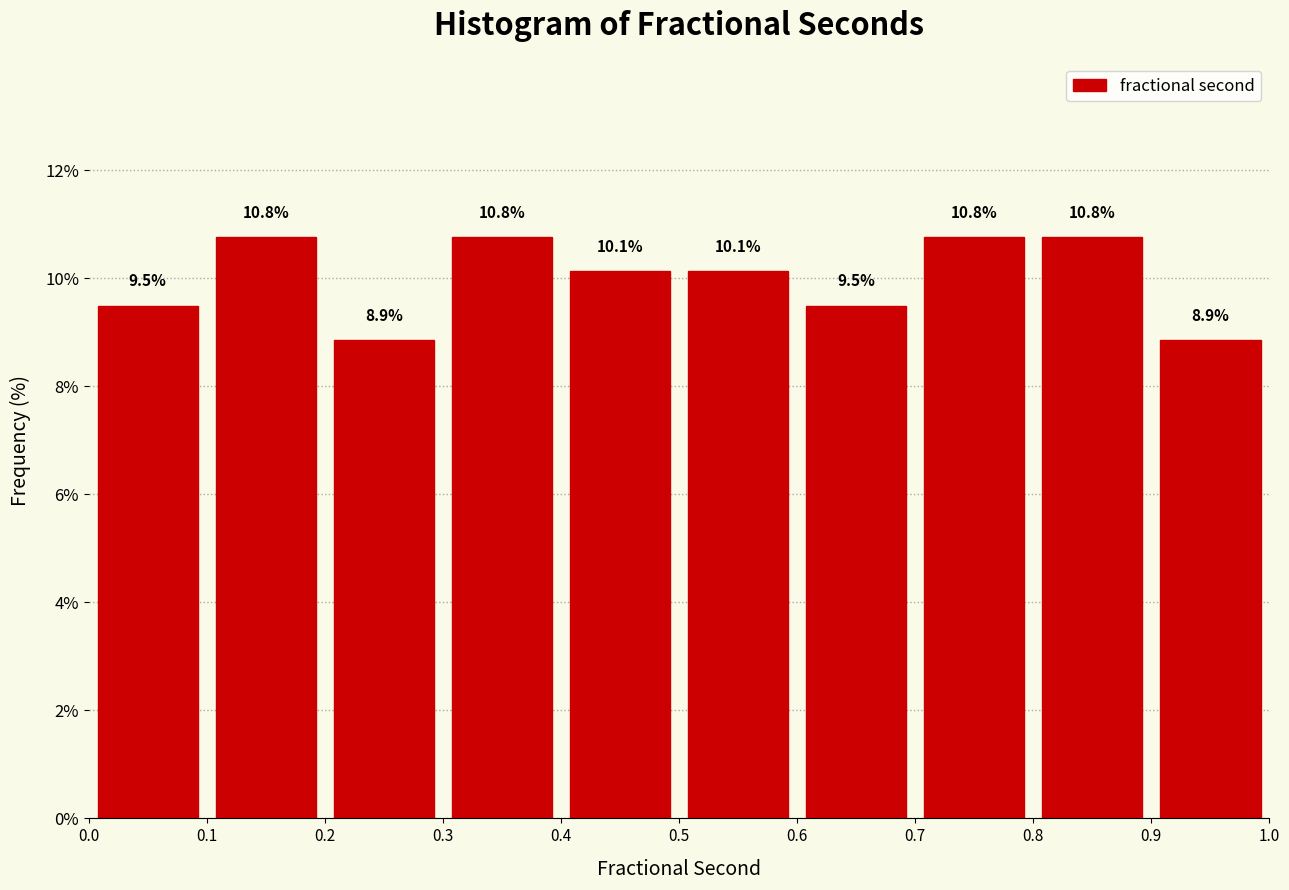

What is the height of the bar covering 0.7 to 0.8 on the x-axis?

10.8